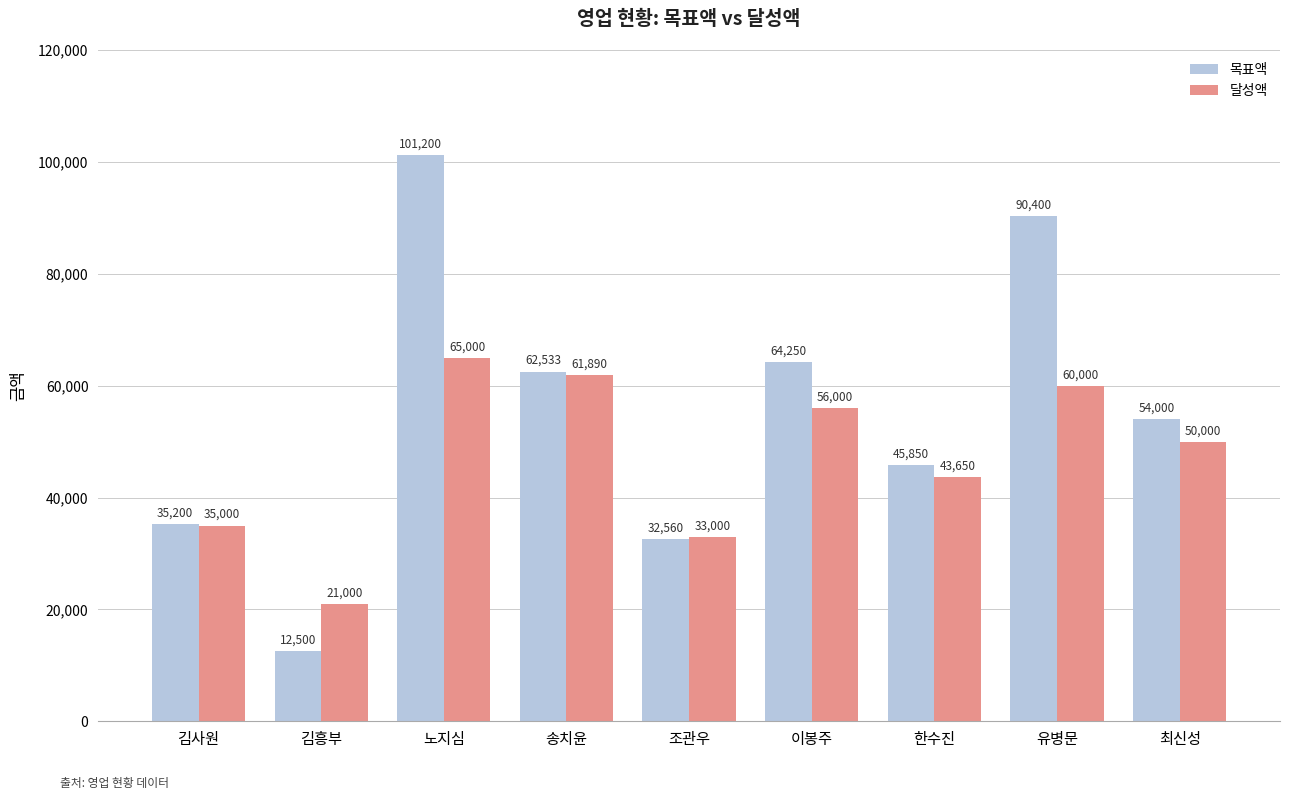

Is it true that 달성액 equals 50000 at 최신성?

True